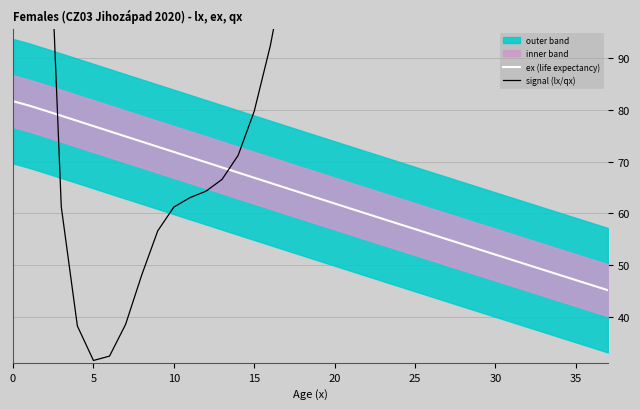

What is the smallest value displayed?

31.6